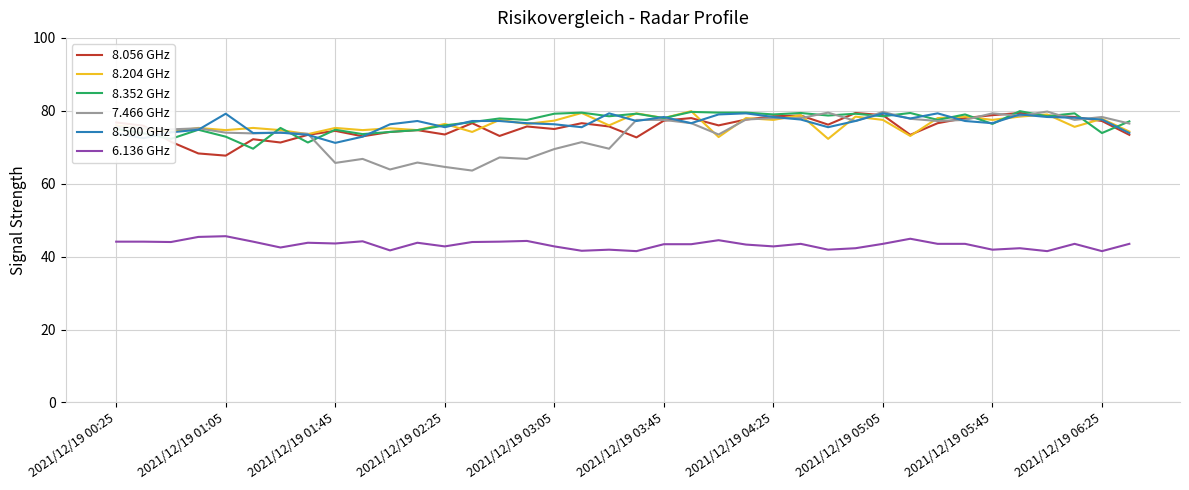

True or false: 8.500 GHz and 6.136 GHz intersect in this chart.

False